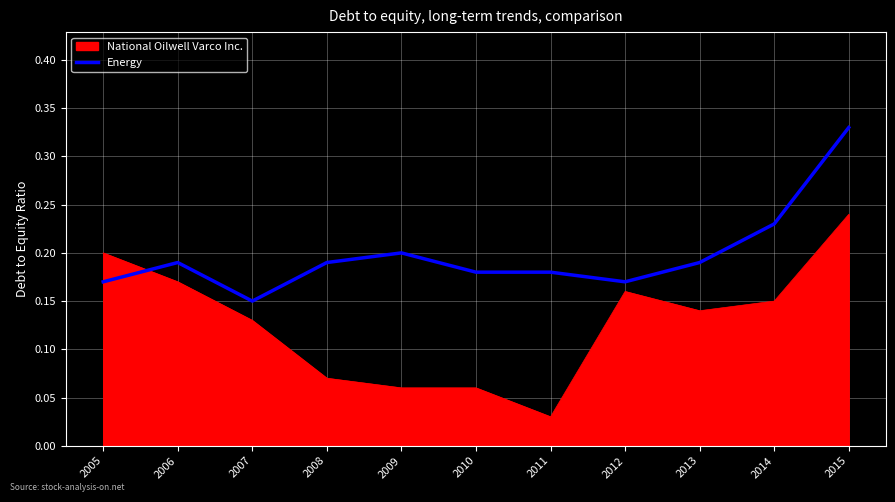

At which label does Energy reach its minimum?

2007